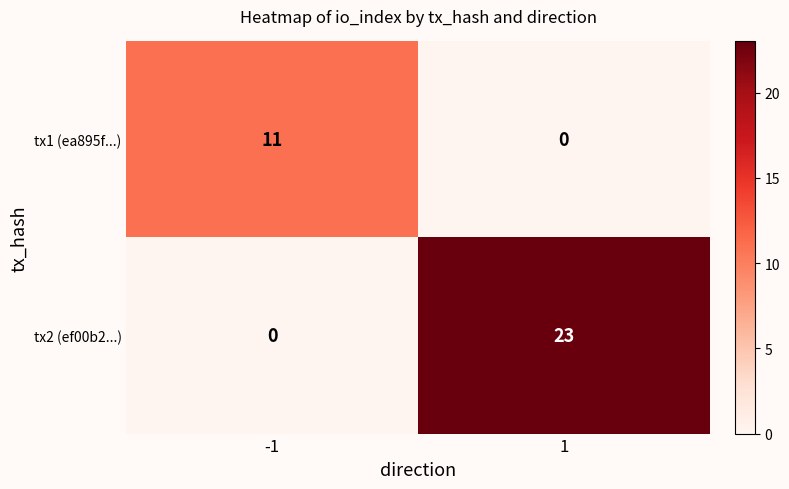

The tx2 (ef00b2...) series shows 13 at 1. True or false?

False